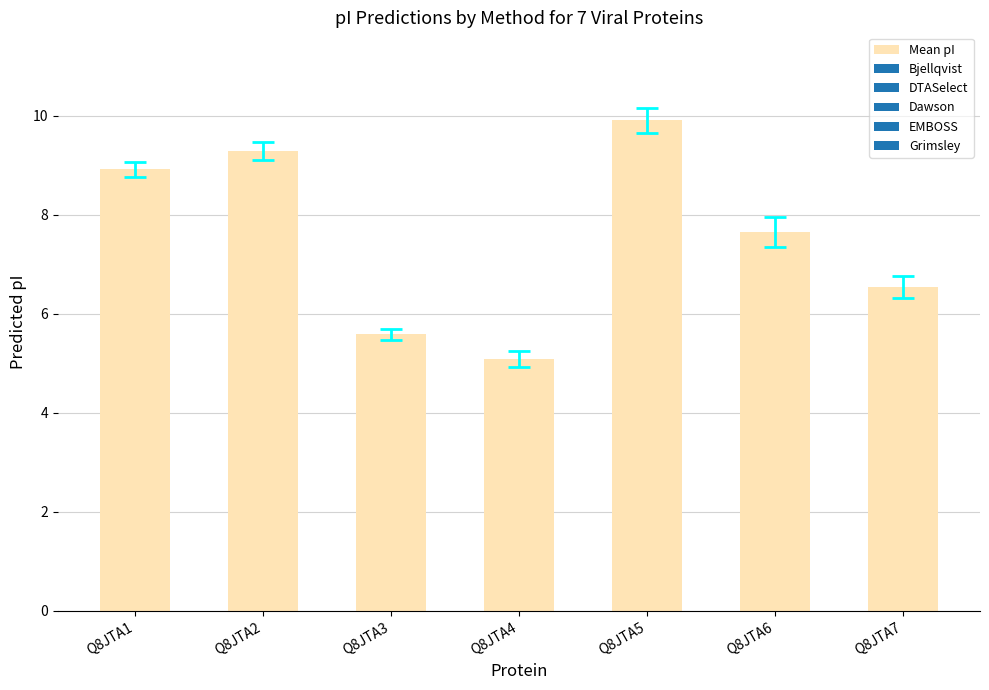

Is it true that the value at Q8JTA6 is 7.6?

True